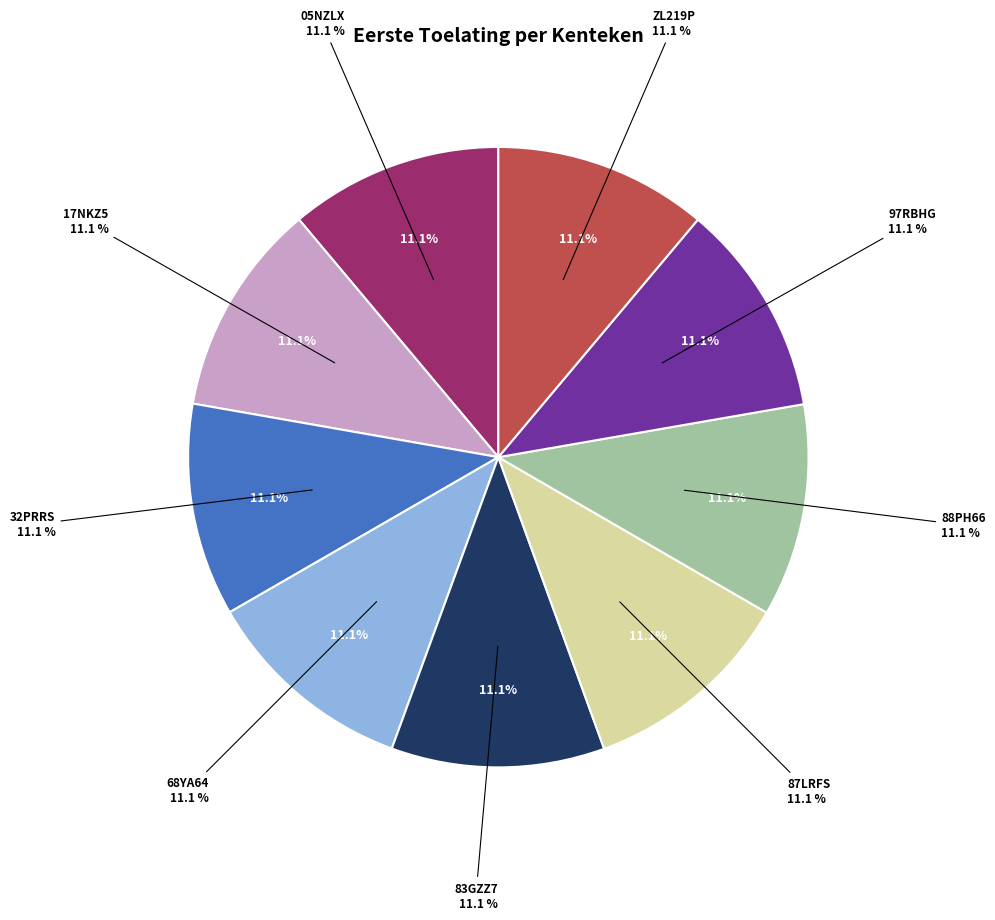

How many slices are in this pie chart?

9